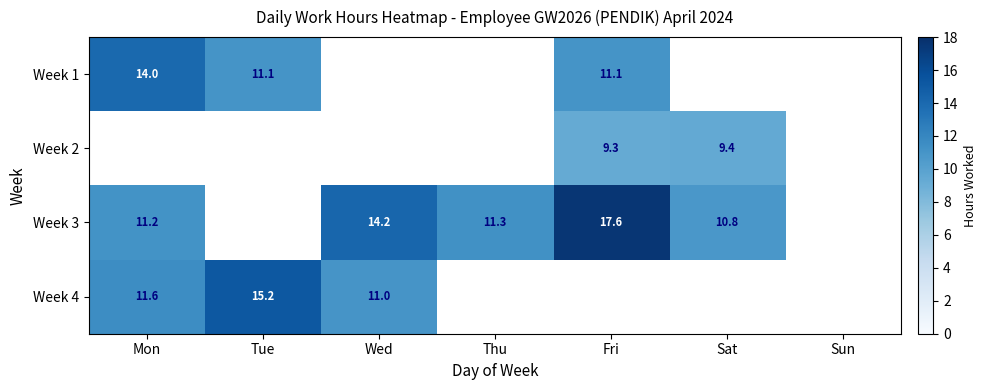

At how many categories does at least one series exceed 15?

2